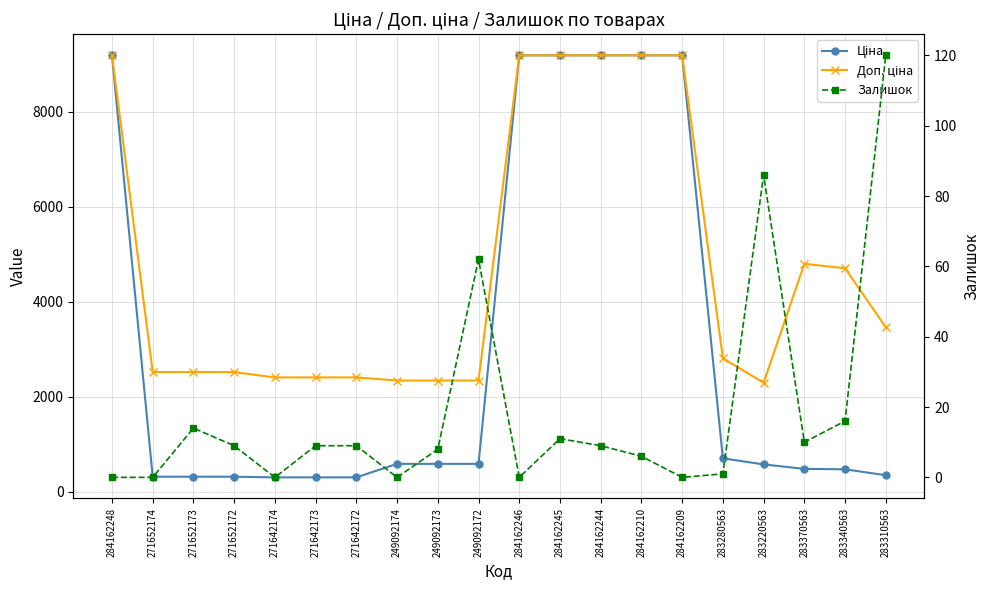

What is the difference between the highest and lowest values at 283370563?

4786.4